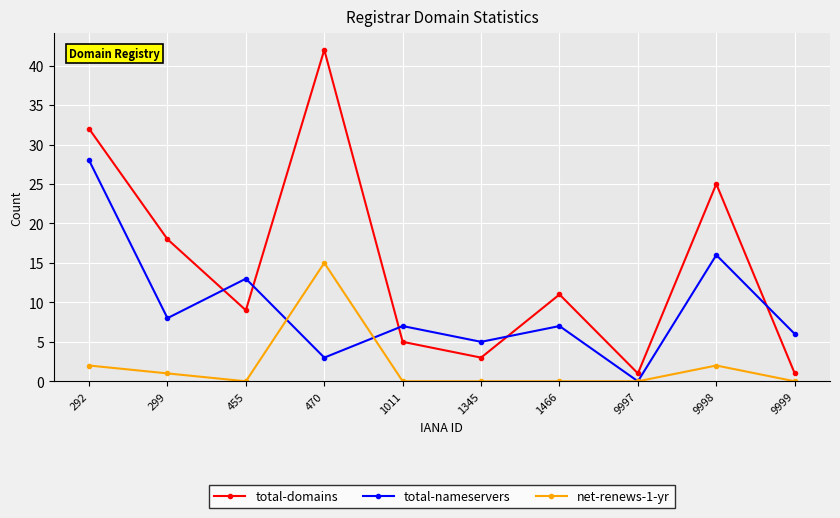

At which category does total-domains reach its first local peak?

470